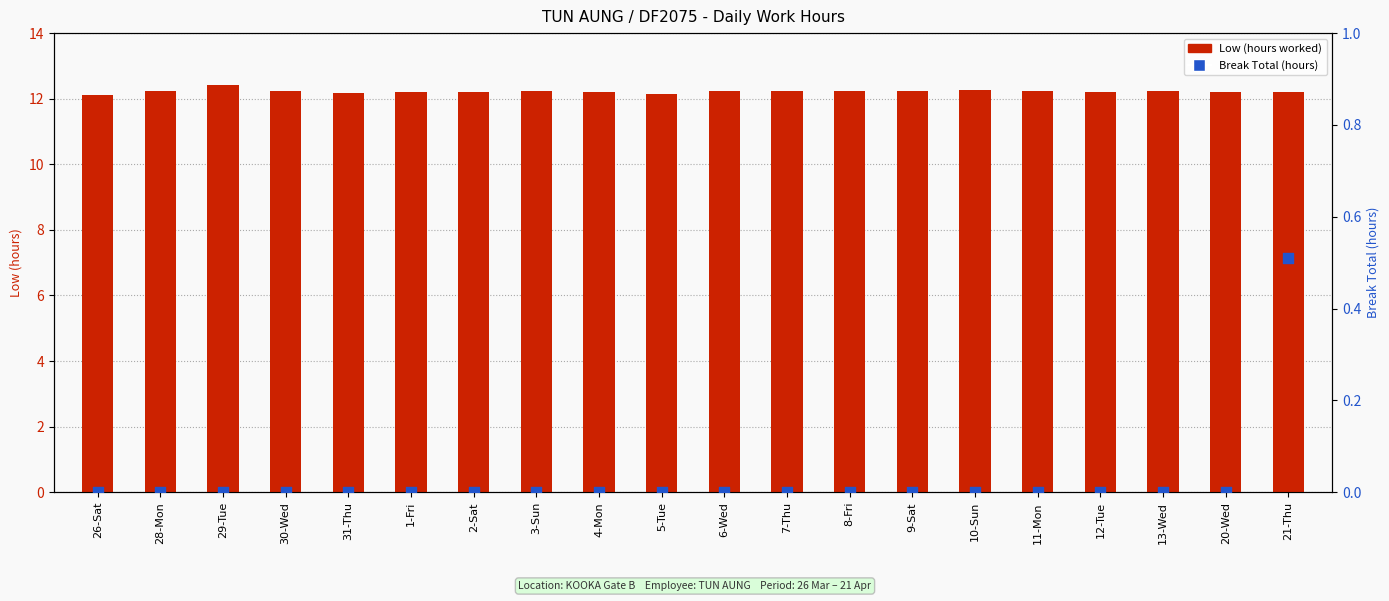

Which series contains the highest Y value?

Low (hours worked)